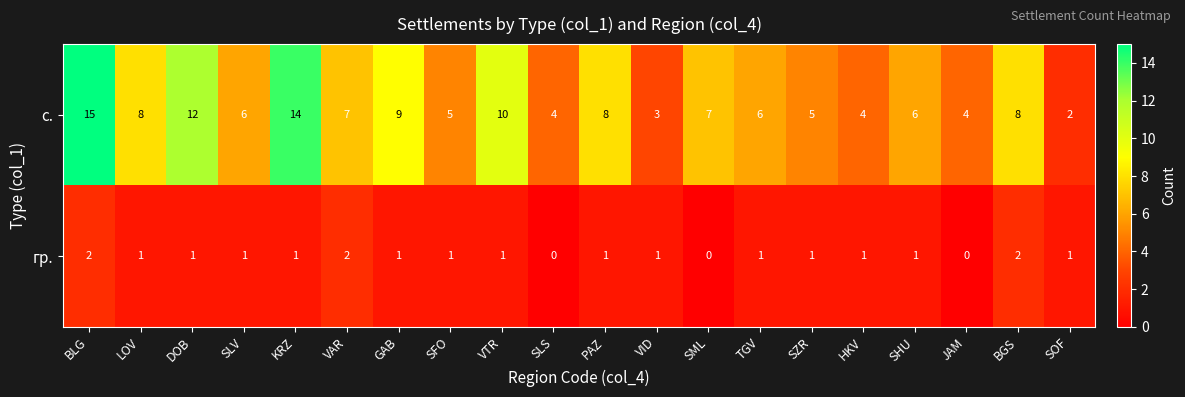

The гр. series shows 2 at VAR. True or false?

True